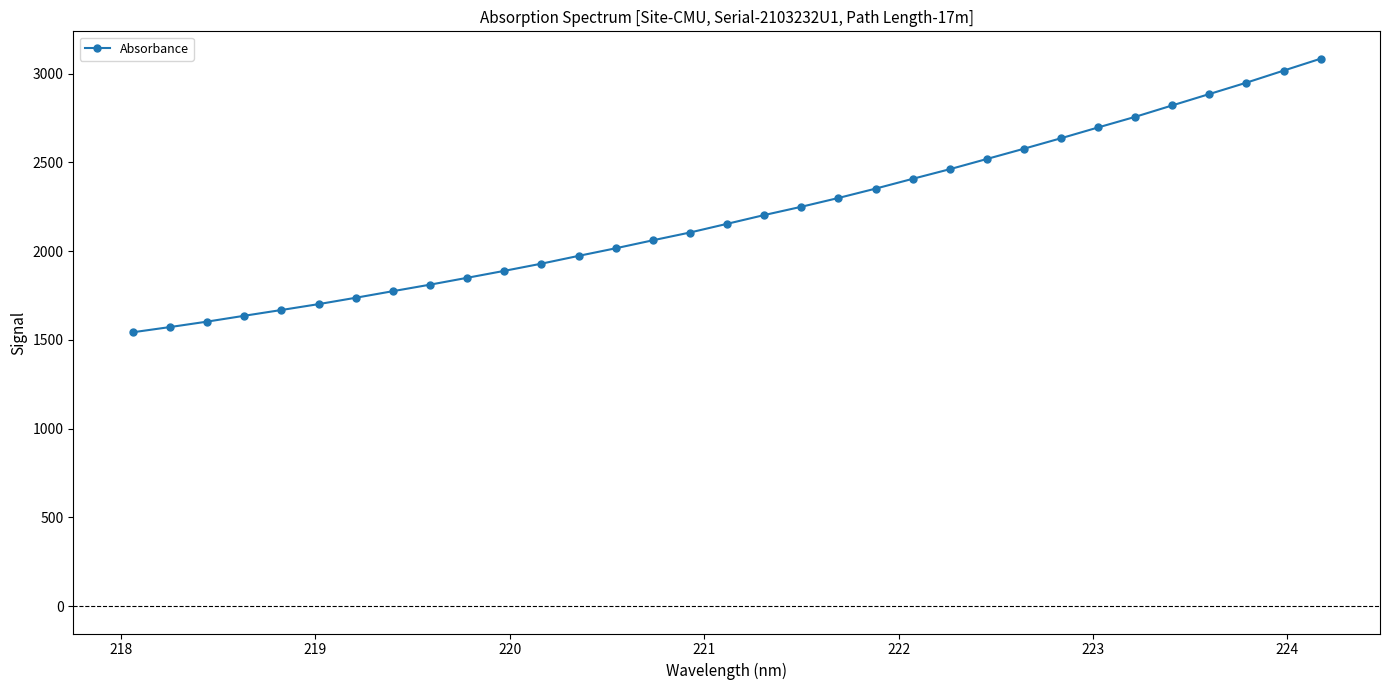

What is the value of the 16th point from the left?

2104.4